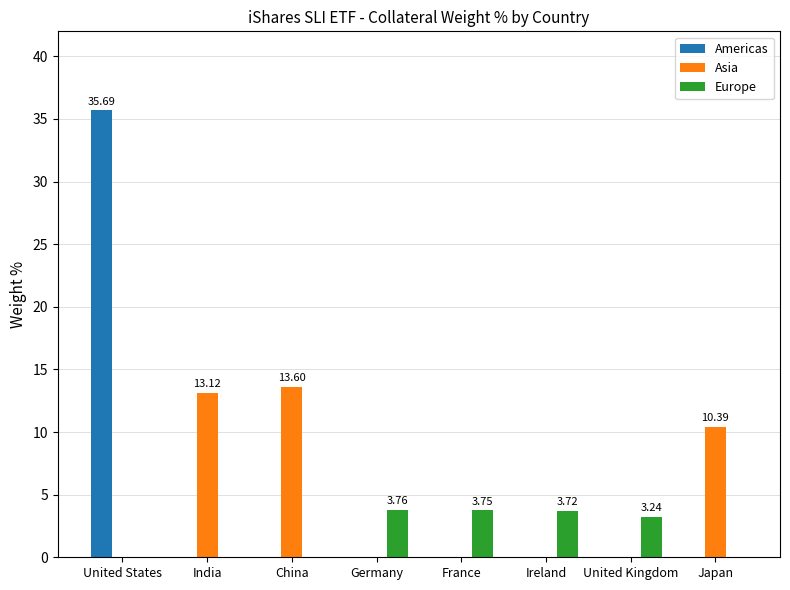

Which category has the highest value across all series?

United States